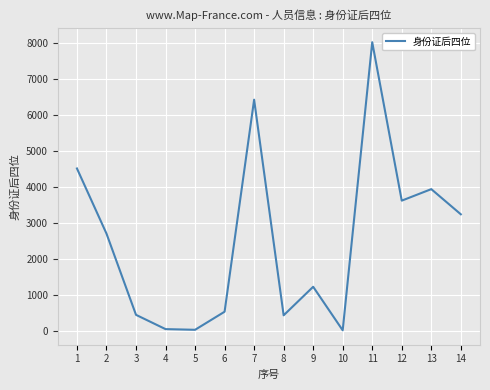

What is the ratio of the value at 13 to the value at 2?

1.5